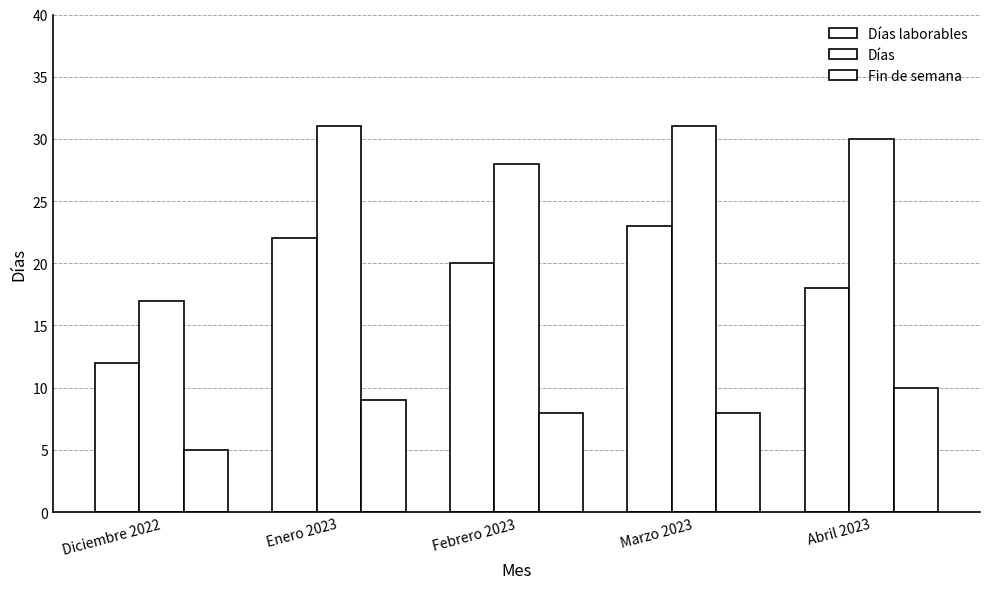

How many categories are shown in the chart?

5